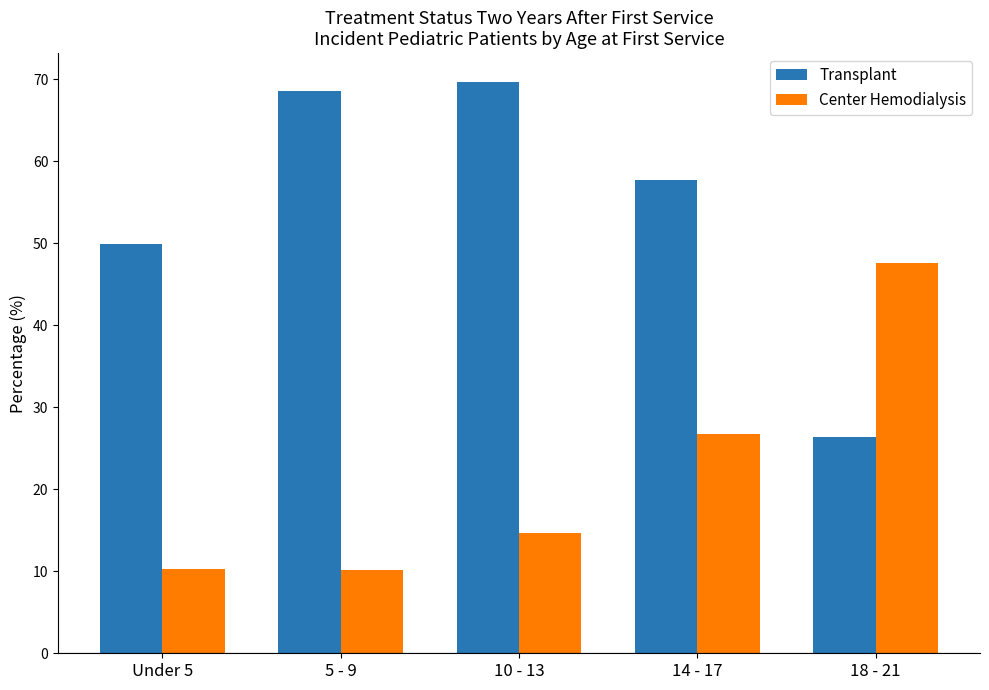

Which series has the widest spread of values?

Transplant